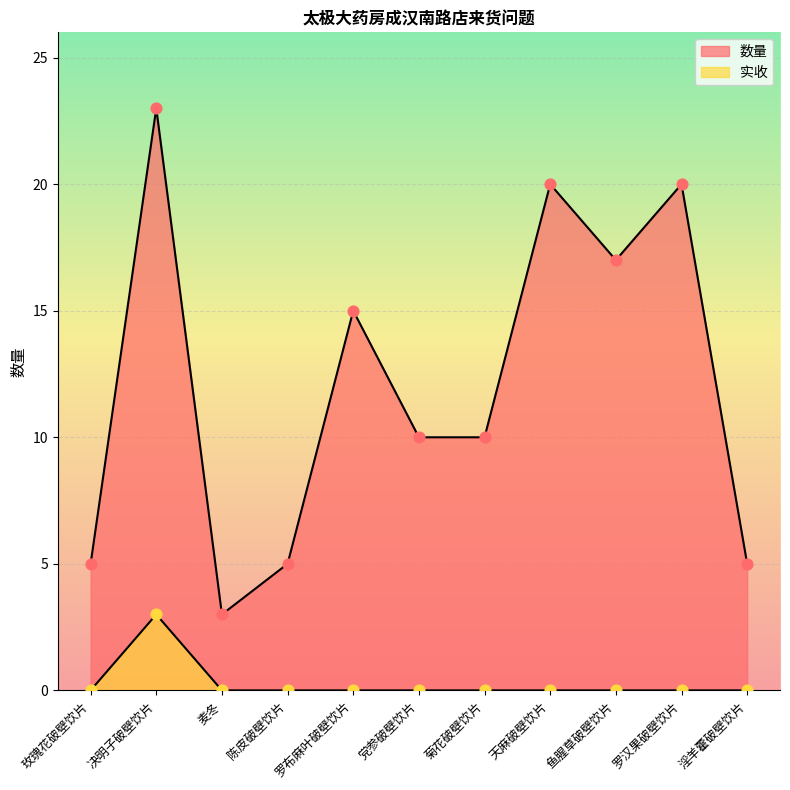

At which category is the sum across all series the highest?

决明子破壁饮片